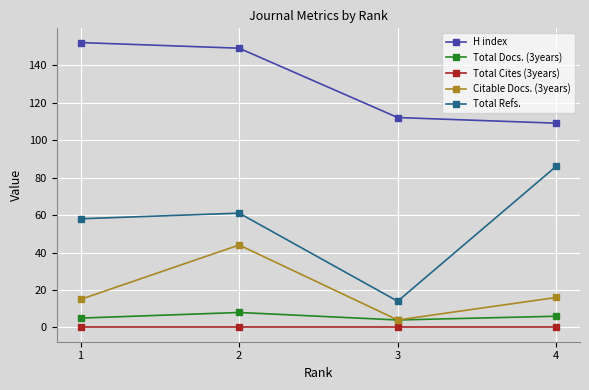

How many categories are shown in the chart?

4